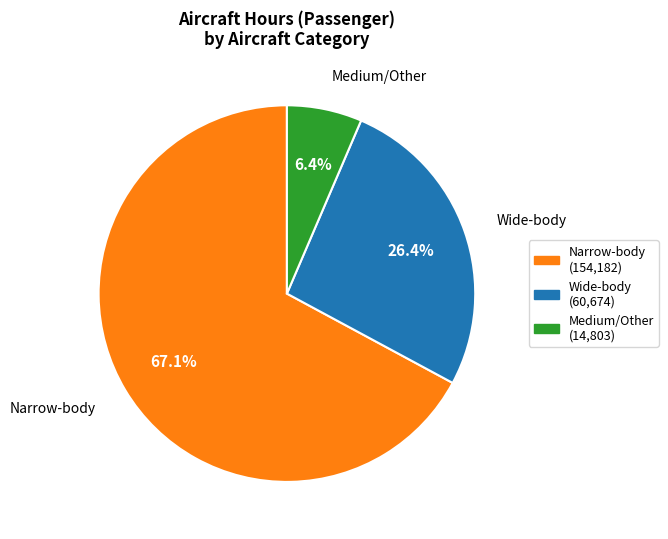

Is there a majority slice in this chart?

Yes